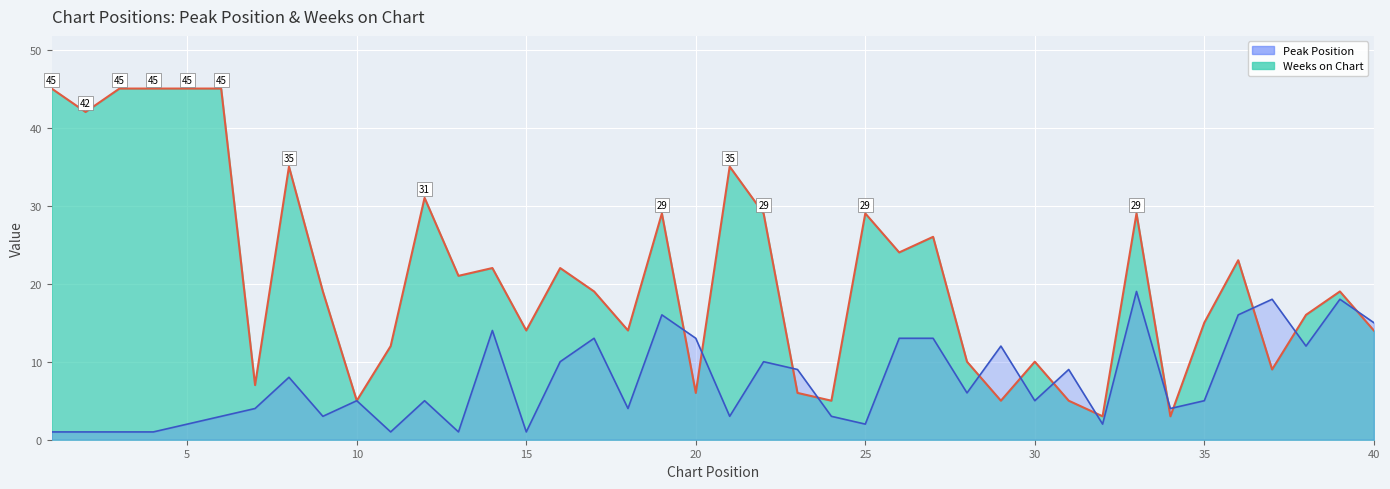

At which label is Weeks on Chart closest to 24?

26